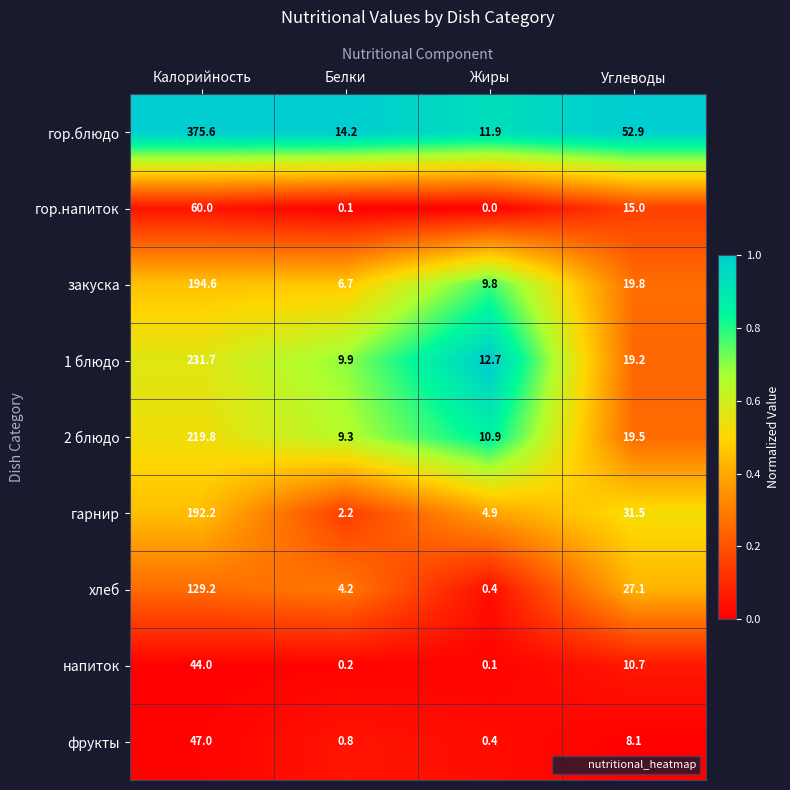

What is the average value of the гарнир series?

57.7